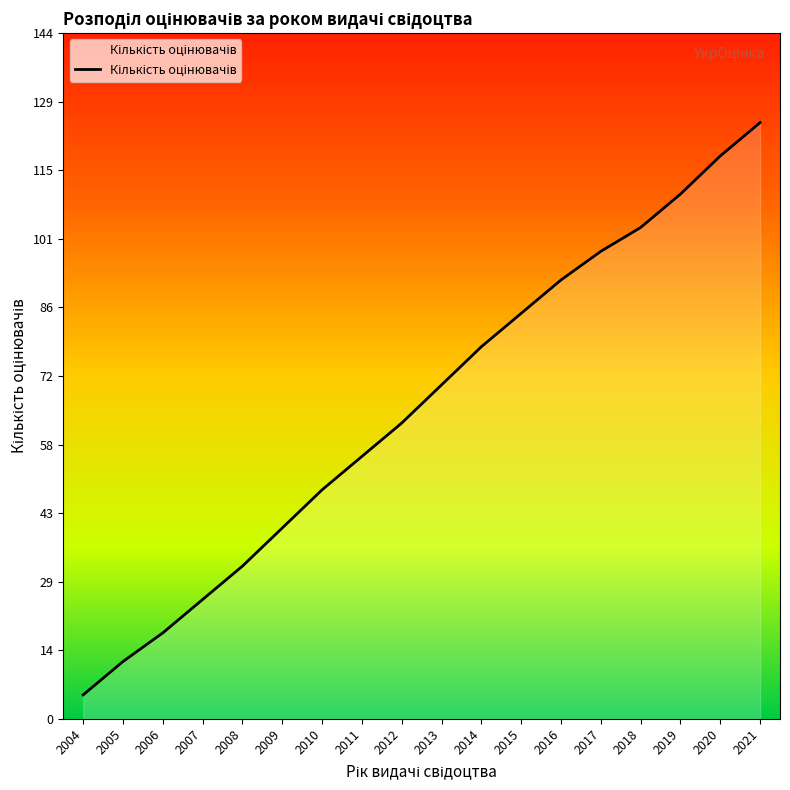

What is the ratio of the value at 2018 to the value at 2016?

1.1